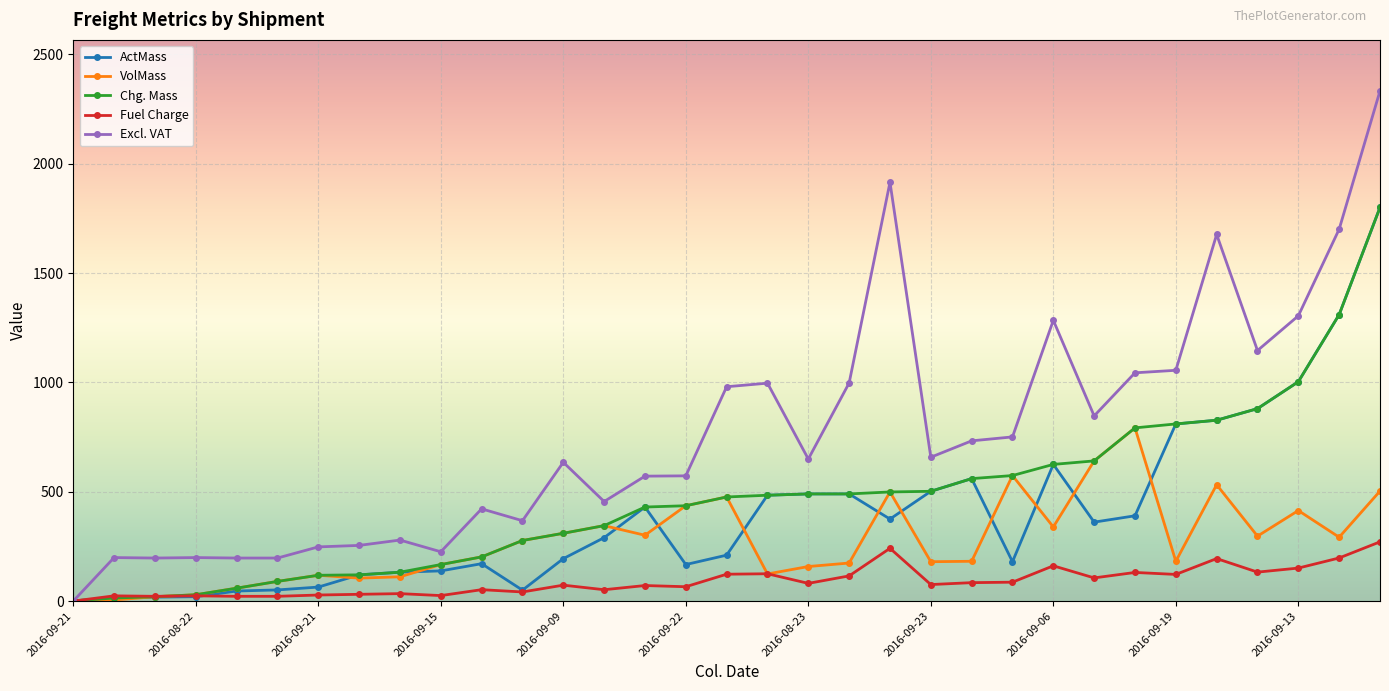

True or false: VolMass has more than 2 points higher than both neighbors.

True